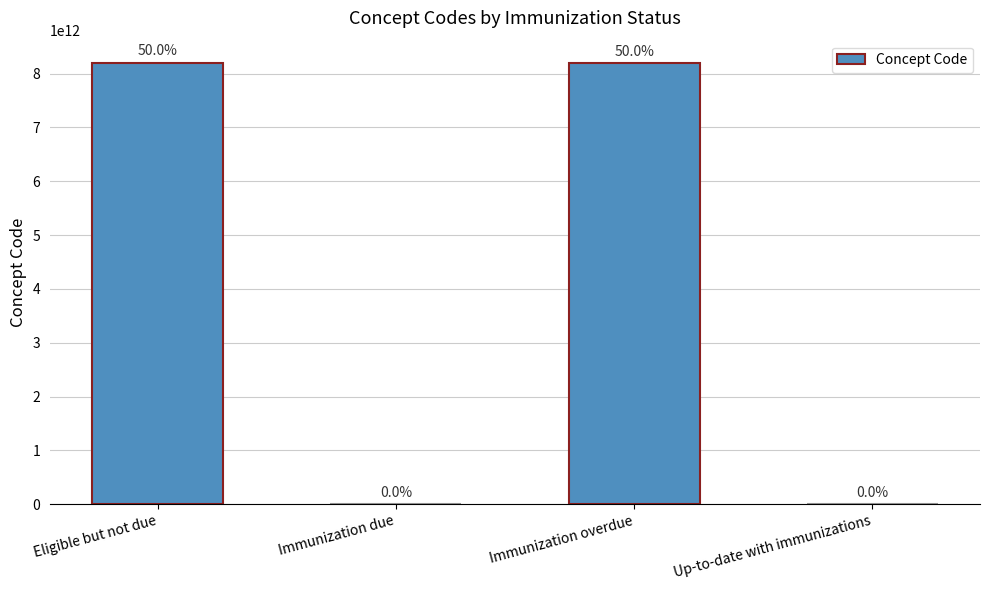

What is the approximate value at Immunization due?

171279008